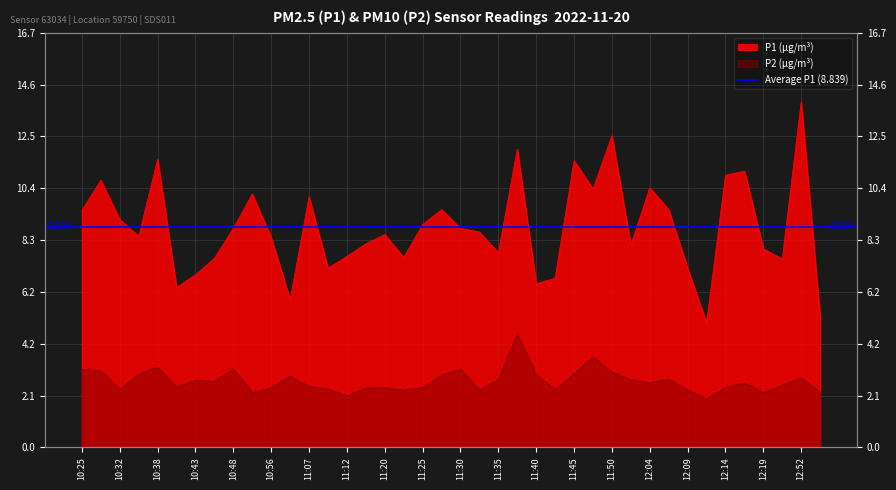

True or false: P2 and P1 intersect in this chart.

False